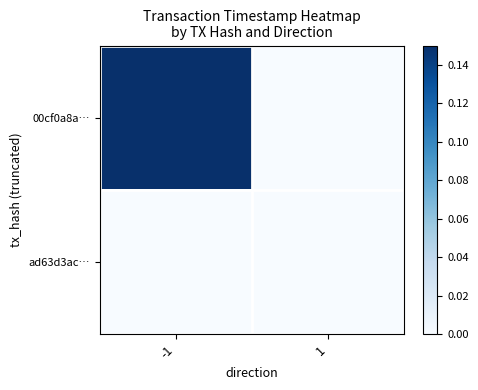

Which category has the lowest value across all series?

1